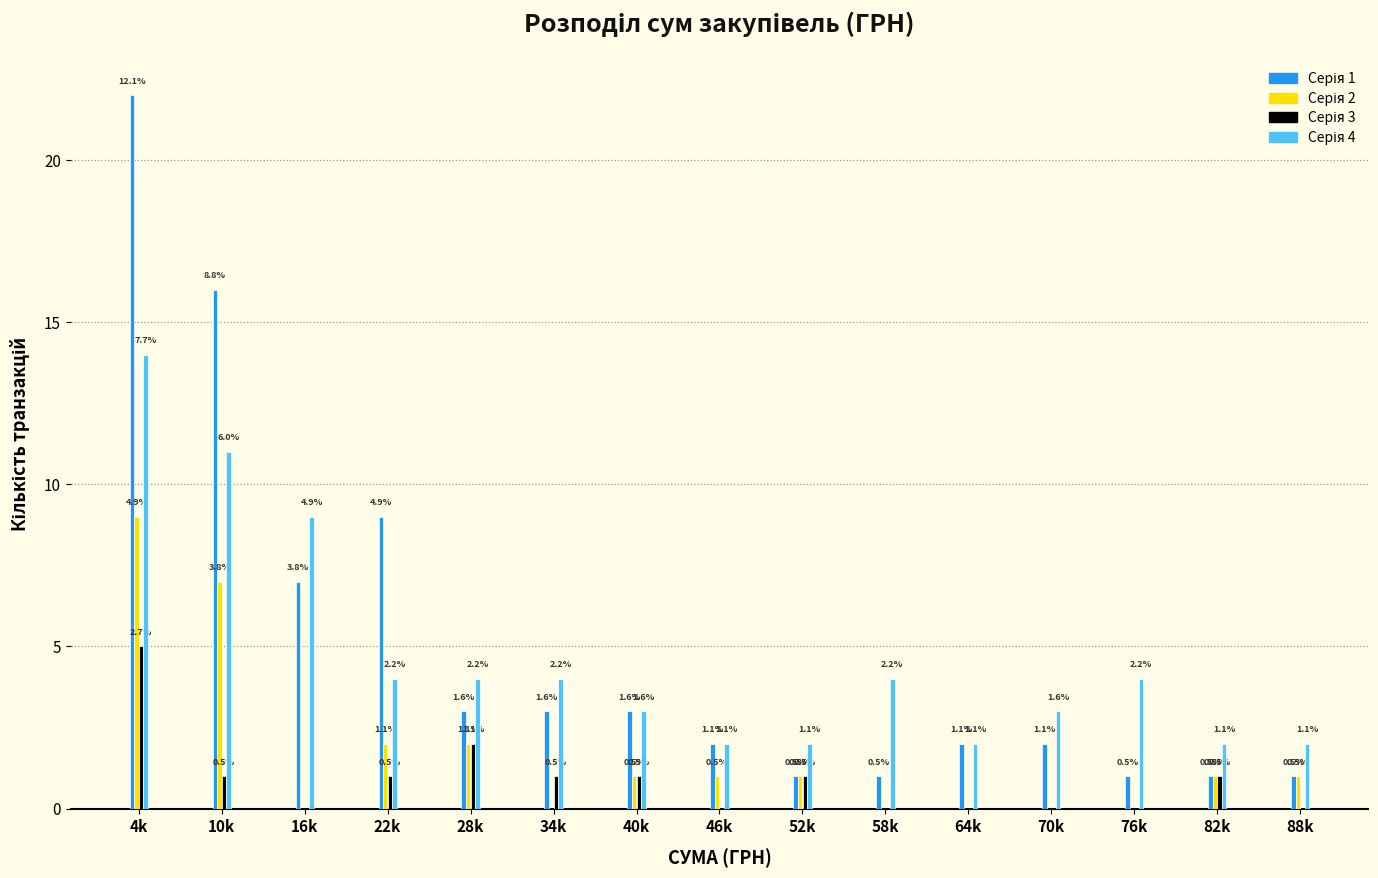

Does the chart contain stacked bars?

No